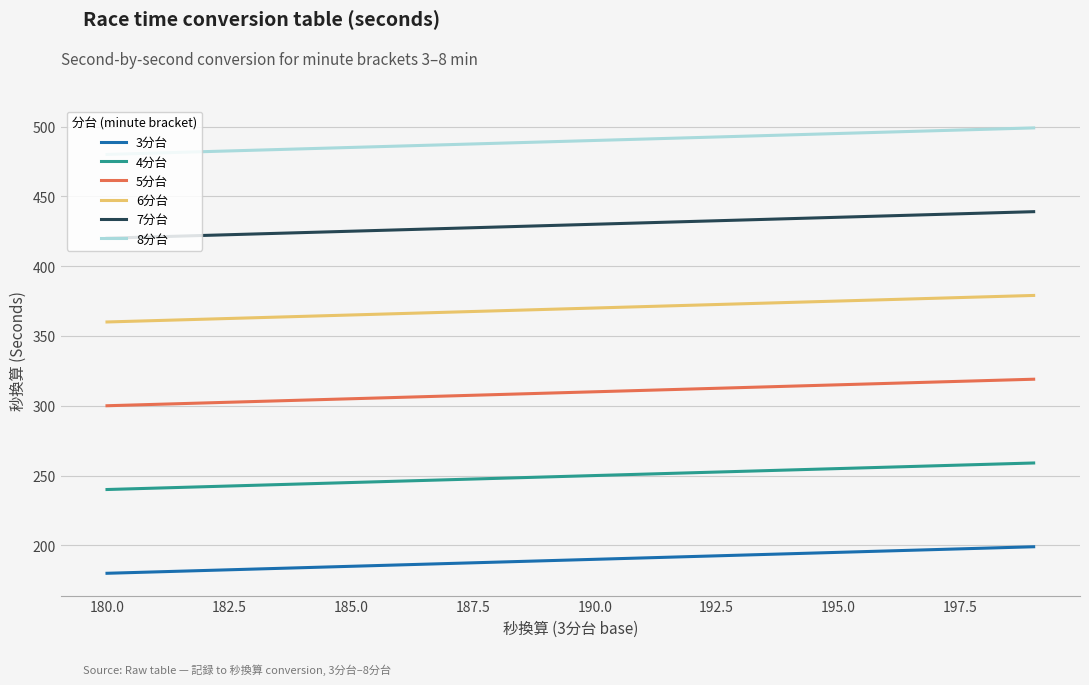

What is the difference between the maximum and minimum values in the 3分台 series?

19